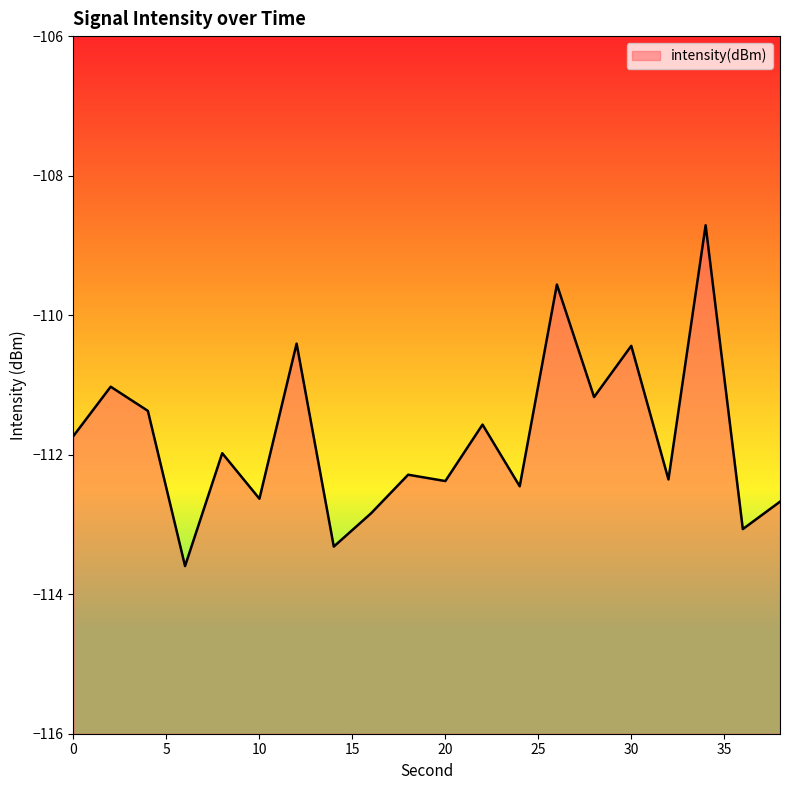

Reading left to right, list all the values displayed in this chart.

-111.7	-111.0	-111.4	-113.6	-112.0	-112.6	-110.4	-113.3	-112.8	-112.3	-112.4	-111.6	-112.5	-109.6	-111.2	-110.4	-112.4	-108.7	-113.1	-112.7